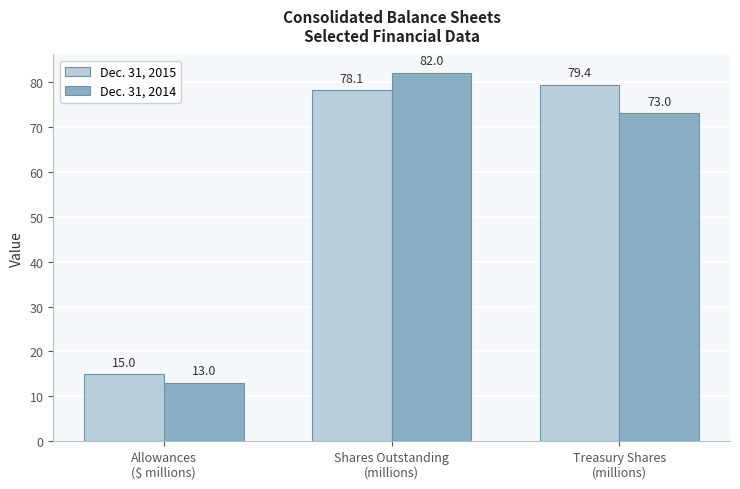

What is the total value across all series at Shares Outstanding
(millions)?

160.1